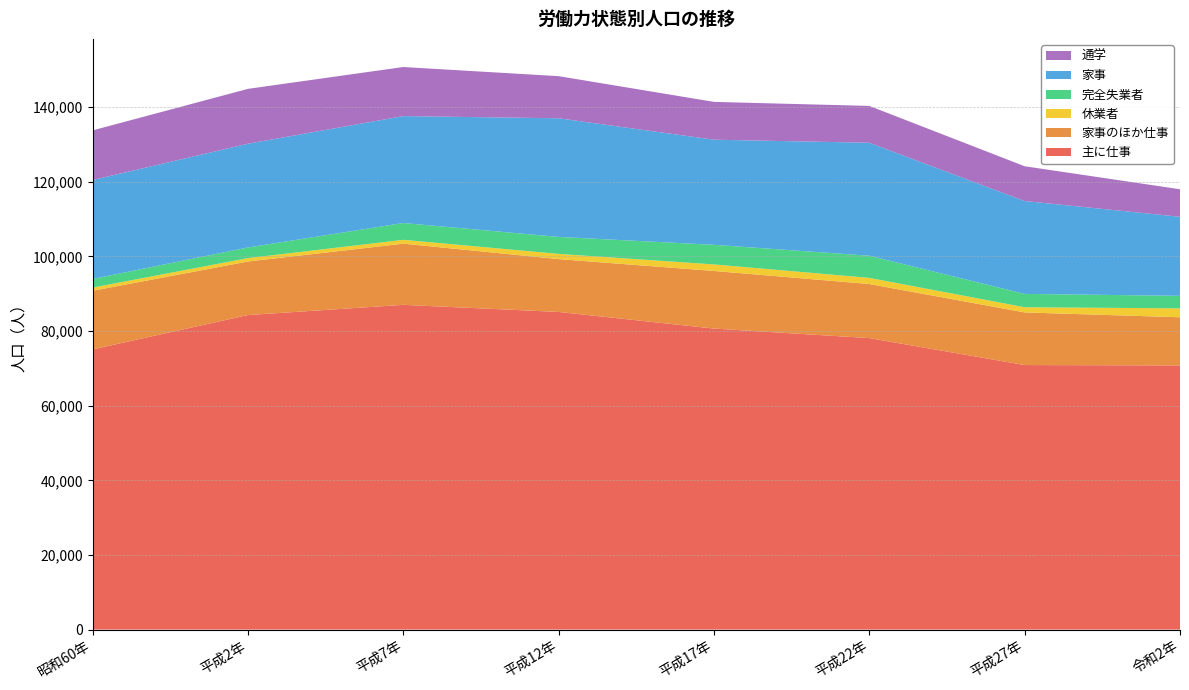

Reading right to left, transcribe all the data shown in this chart.

主に仕事: 令和2年=70795	平成27年=70893	平成22年=78116	平成17年=80669	平成12年=85125	平成7年=87033	平成2年=84295	昭和60年=75093
家事のほか仕事: 令和2年=12909	平成27年=14106	平成22年=14496	平成17年=15442	平成12年=14165	平成7年=16394	平成2年=14354	昭和60年=15714
休業者: 令和2年=2383	平成27年=1386	平成22年=1643	平成17年=1751	平成12年=1395	平成7年=1028	平成2年=905	昭和60年=846
完全失業者: 令和2年=3362	平成27年=3578	平成22年=5936	平成17年=5258	平成12年=4552	平成7年=4507	平成2年=2853	昭和60年=2319
家事: 令和2年=21179	平成27年=24895	平成22年=30279	平成17年=28170	平成12年=31796	平成7年=28652	平成2年=27808	昭和60年=26517
通学: 令和2年=7379	平成27年=9312	平成22年=9871	平成17年=10132	平成12年=11283	平成7年=13153	平成2年=14701	昭和60年=13298